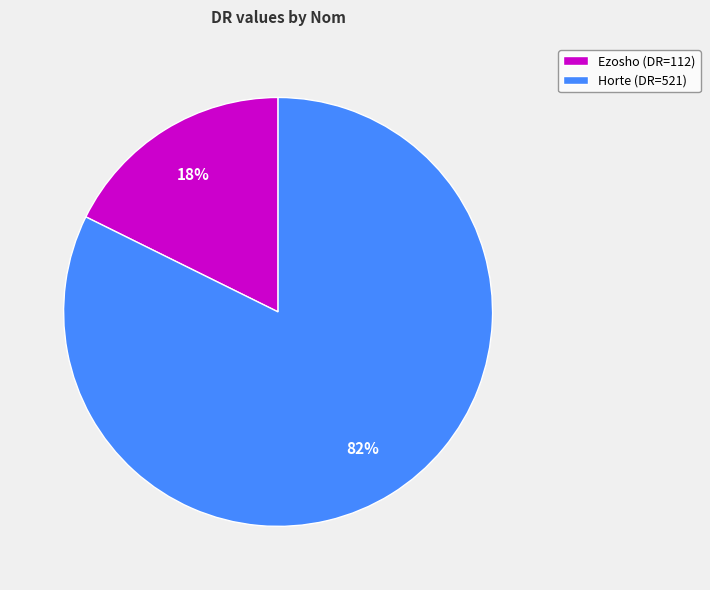

Is Ezosho the majority of the pie?

No